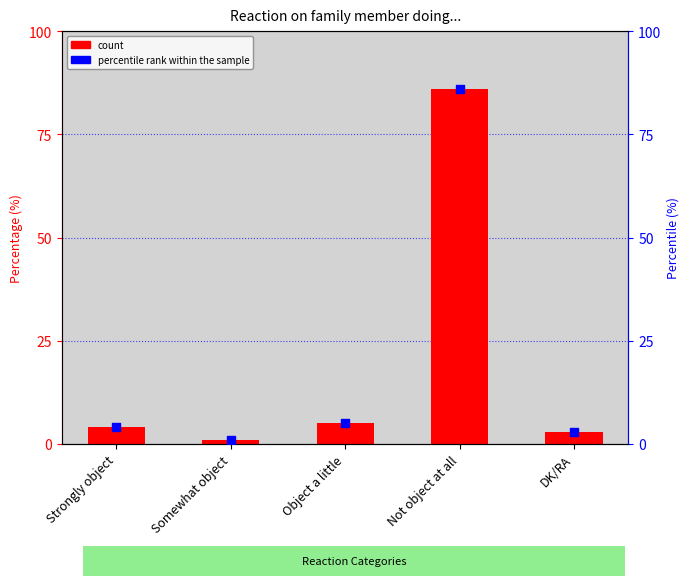

What is the total value across all series at Somewhat object?

2